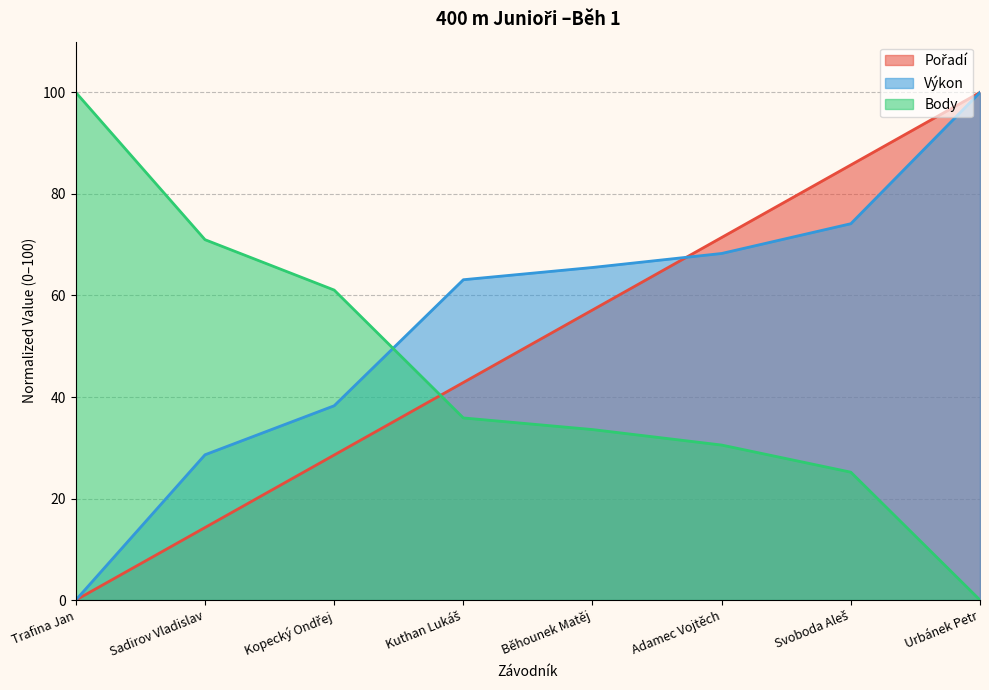

At which category is the sum across all series the highest?

Urbánek Petr